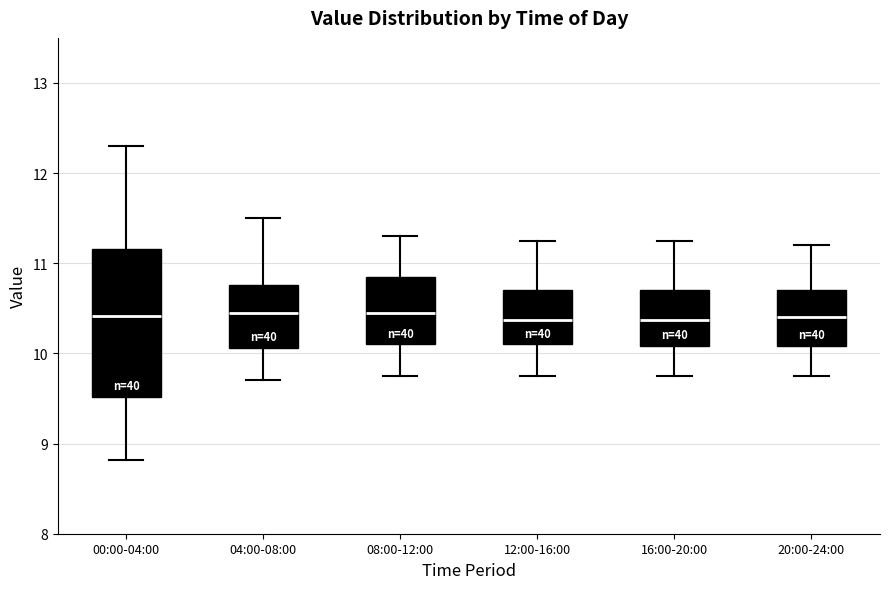

Comparing the boxes themselves (not the whiskers), which one is the tallest?

00:00-04:00